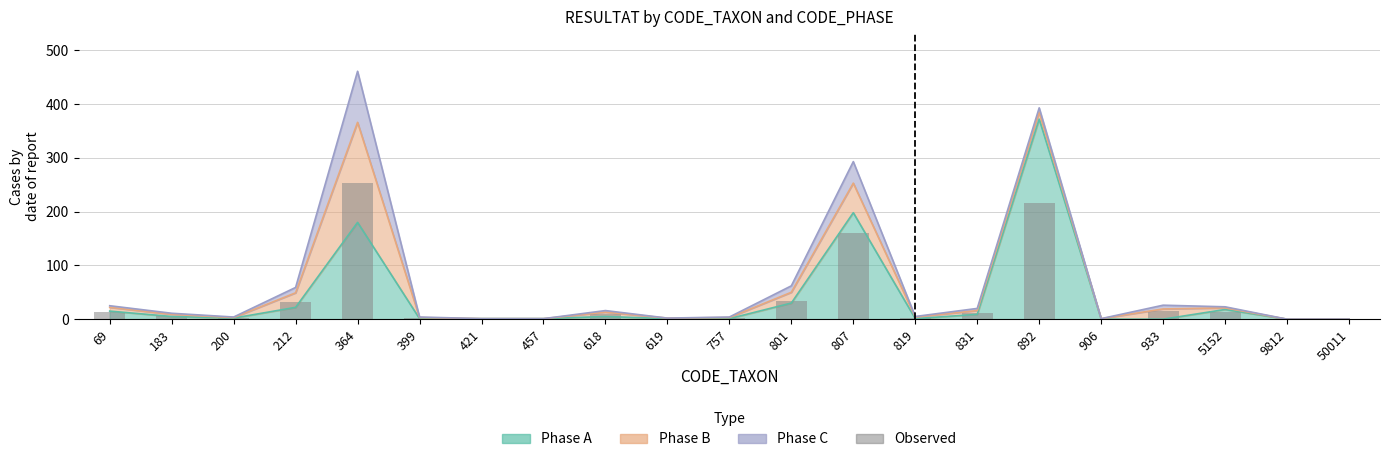

Reading left to right, what are all the values shown in this chart?

13.8	6.1	2.2	32.5	253.6	2.2	0.6	0.6	8.8	1.1	2.2	34.1	161.2	2.8	11.0	216.2	0.6	14.3	12.7	0.0	0.0